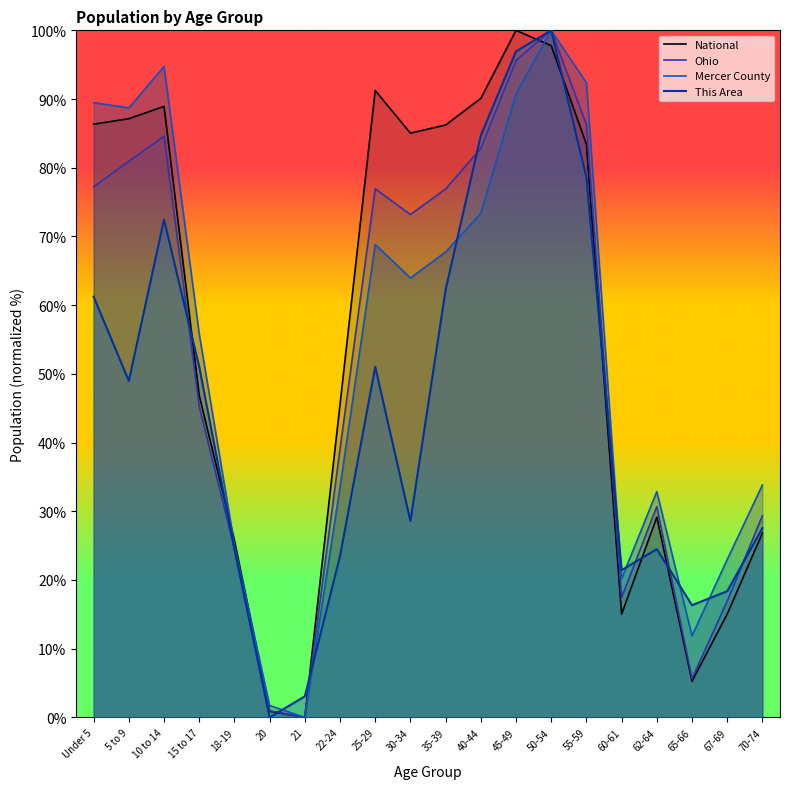

List the series in order of their peak value, lowest first.

This Area, Mercer County, Ohio, National